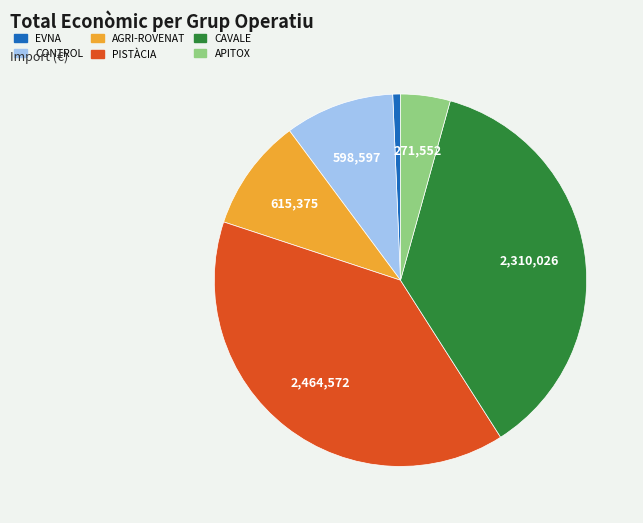

Is there any slice that represents more than half of the pie?

No